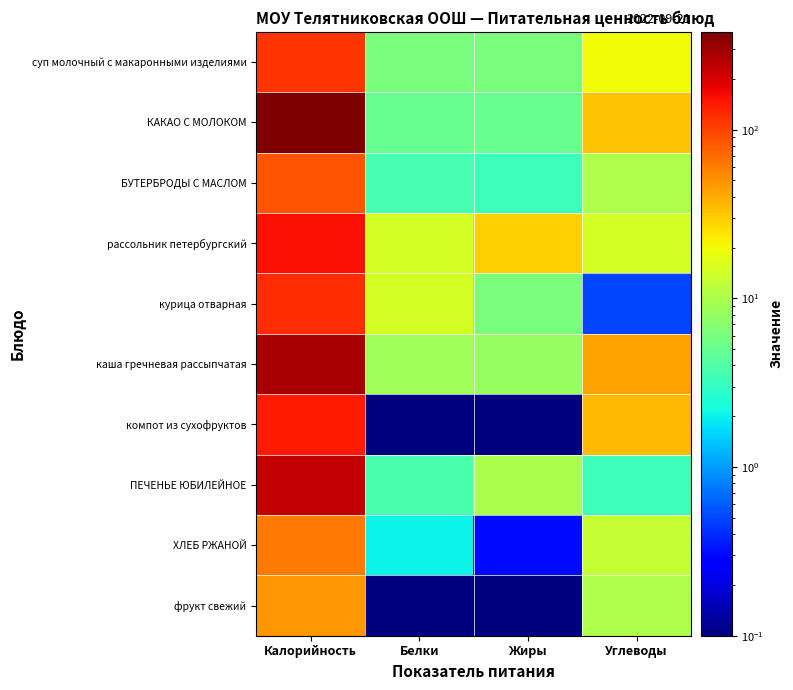

Reading right to left, what are all the values shown in this chart?

суп молочный с макаронными изделиями: Углеводы=20.0	Жиры=6.0	Белки=6.0	Калорийность=113.0
КАКАО С МОЛОКОМ: Углеводы=32.0	Жиры=5.0	Белки=5.0	Калорийность=380.0
БУТЕРБРОДЫ С МАСЛОМ: Углеводы=10.3	Жиры=3.3	Белки=3.6	Калорийность=85.5
рассольник петербургский: Углеводы=15.0	Жиры=29.0	Белки=15.0	Калорийность=157.0
курица отварная: Углеводы=0.5	Жиры=6.0	Белки=15.0	Калорийность=120.0
каша гречневая рассыпчатая: Углеводы=43.0	Жиры=8.0	Белки=9.0	Калорийность=279.0
компот из сухофруктов: Углеводы=36.0	Жиры=0.1	Белки=0.1	Калорийность=142.0
ПЕЧЕНЬЕ ЮБИЛЕЙНОЕ: Углеводы=3.2	Жиры=9.8	Белки=3.8	Калорийность=232.5
ХЛЕБ РЖАНОЙ: Углеводы=12.7	Жиры=0.3	Белки=2.0	Калорийность=61.2
фрукт свежий: Углеводы=10.0	Жиры=0.1	Белки=0.1	Калорийность=47.0